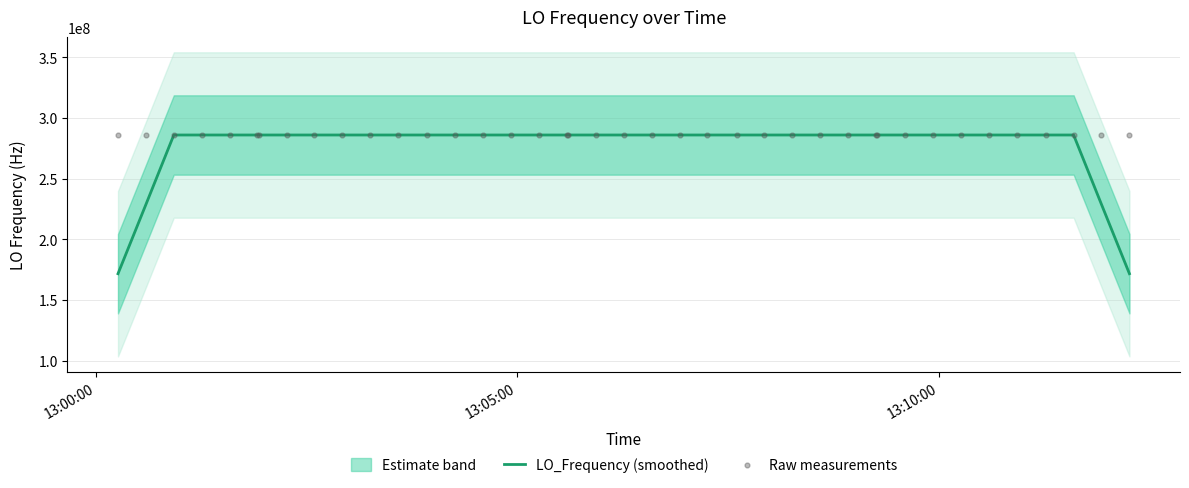

Which series reaches the minimum Y coordinate?

LO_Frequency (smoothed)